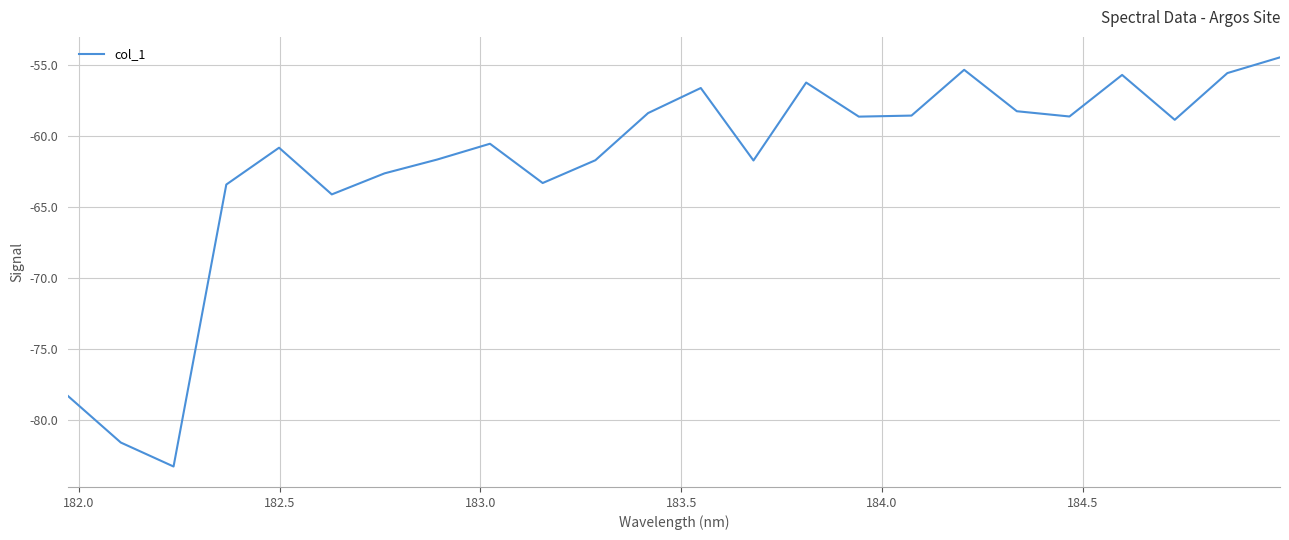

What is the smallest value displayed?

-83.3